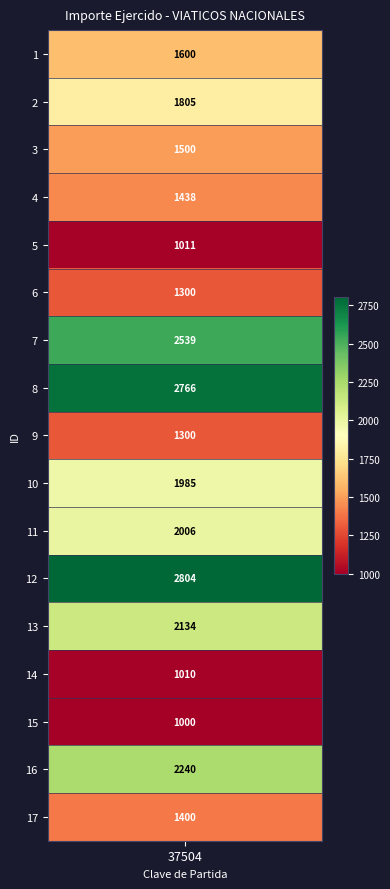

What is the difference between the 2 values at 4 and 14?

428